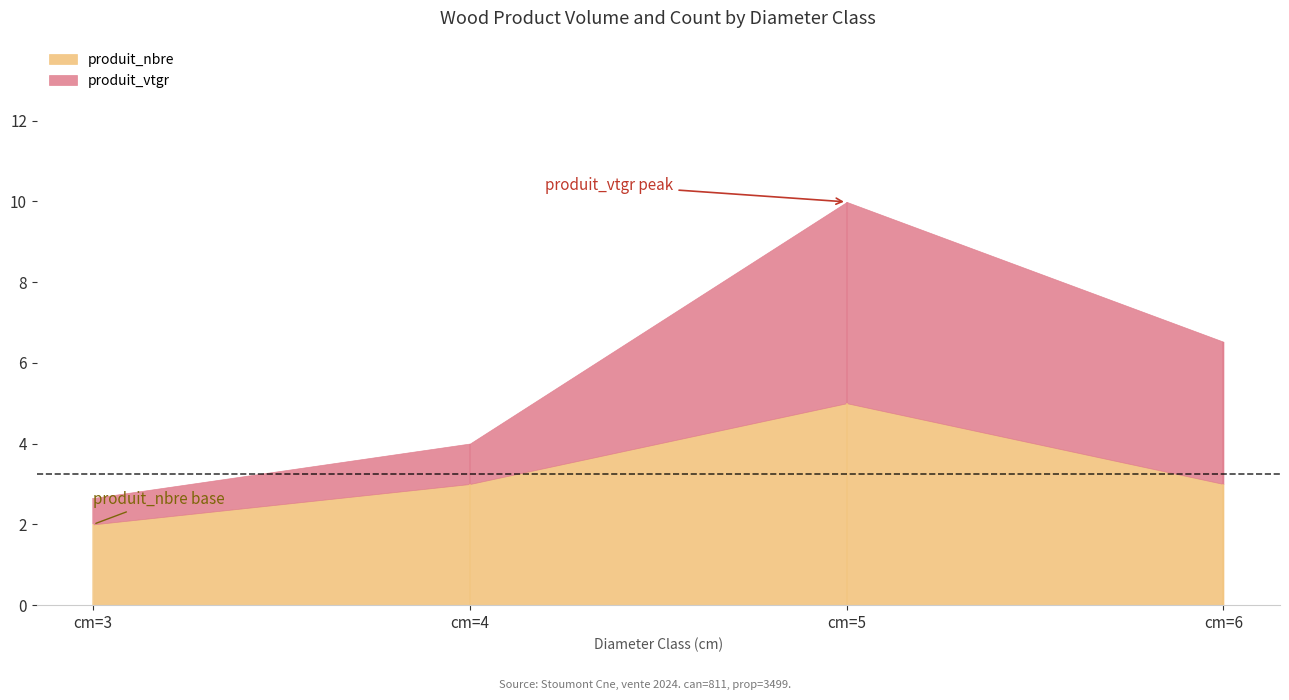

What is the total value across all series at cm=4?

4.0